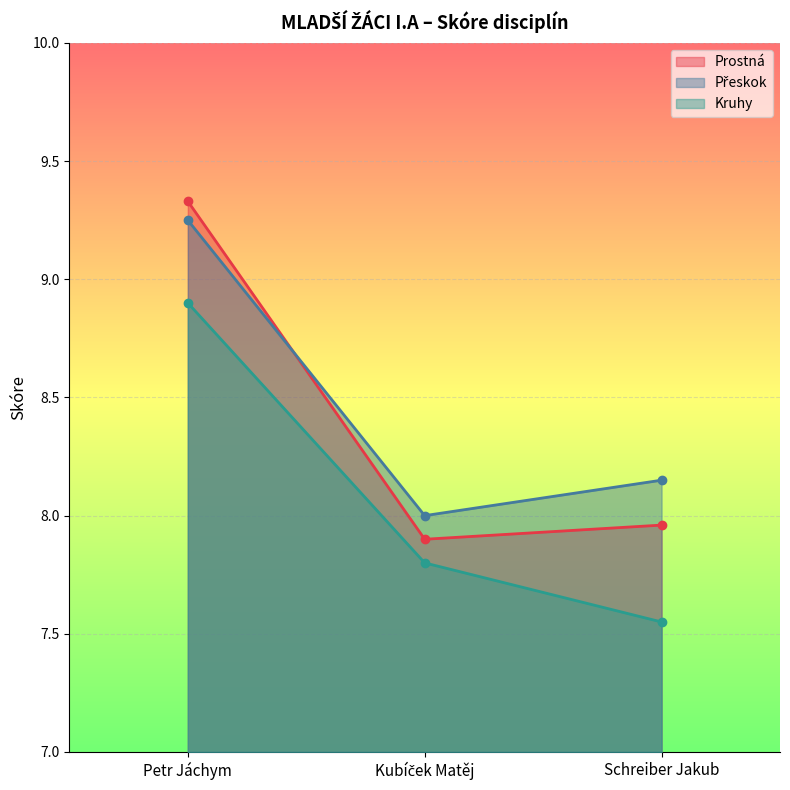

At which category is the sum across all series the highest?

Petr Jáchym